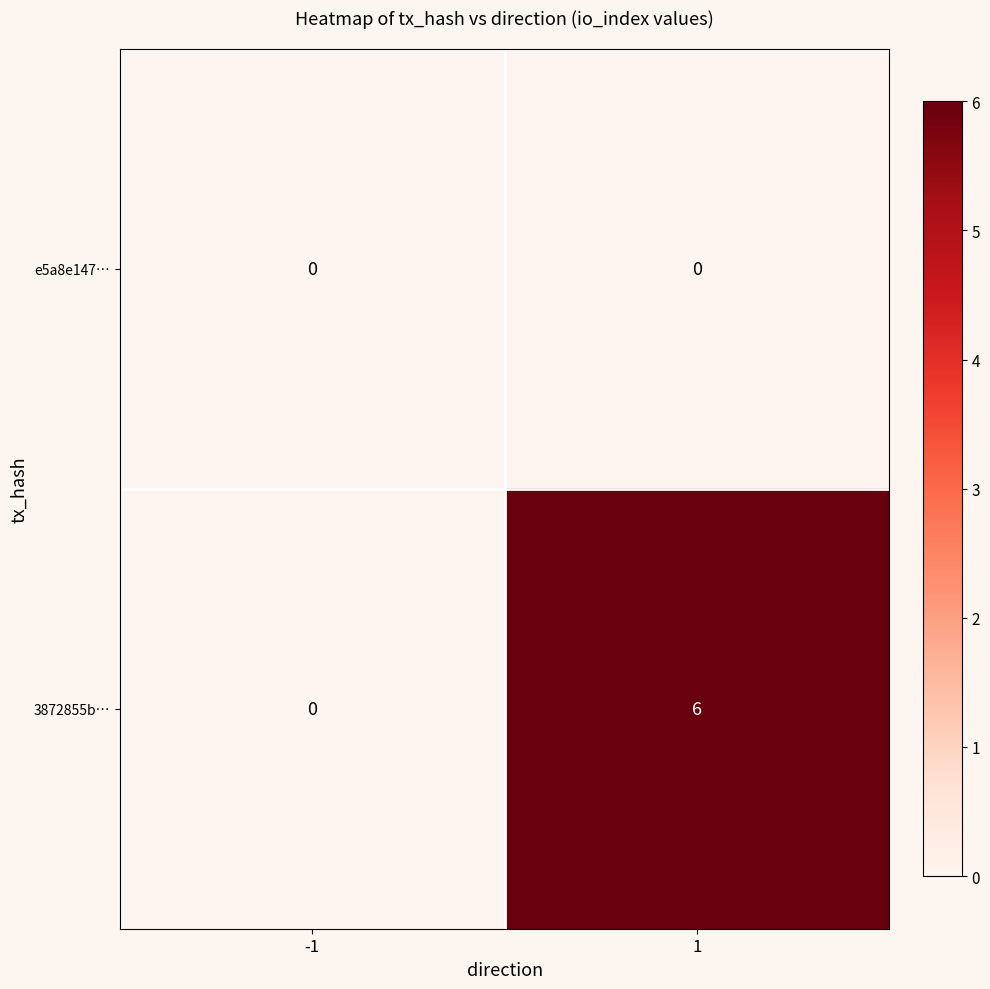

Reading left to right, what are all the values shown in this chart?

e5a8e147…: 0	0
3872855b…: 0	6